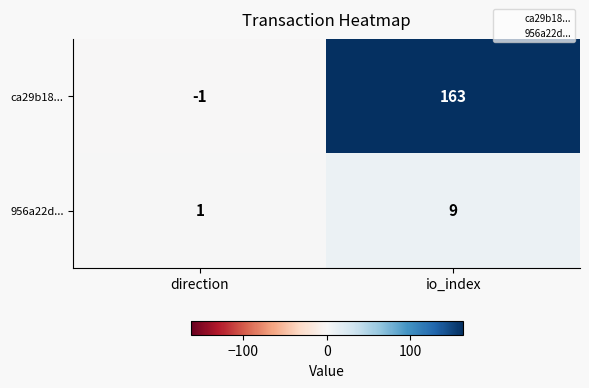

Where is ca29b18... nearest to the value 81?

direction